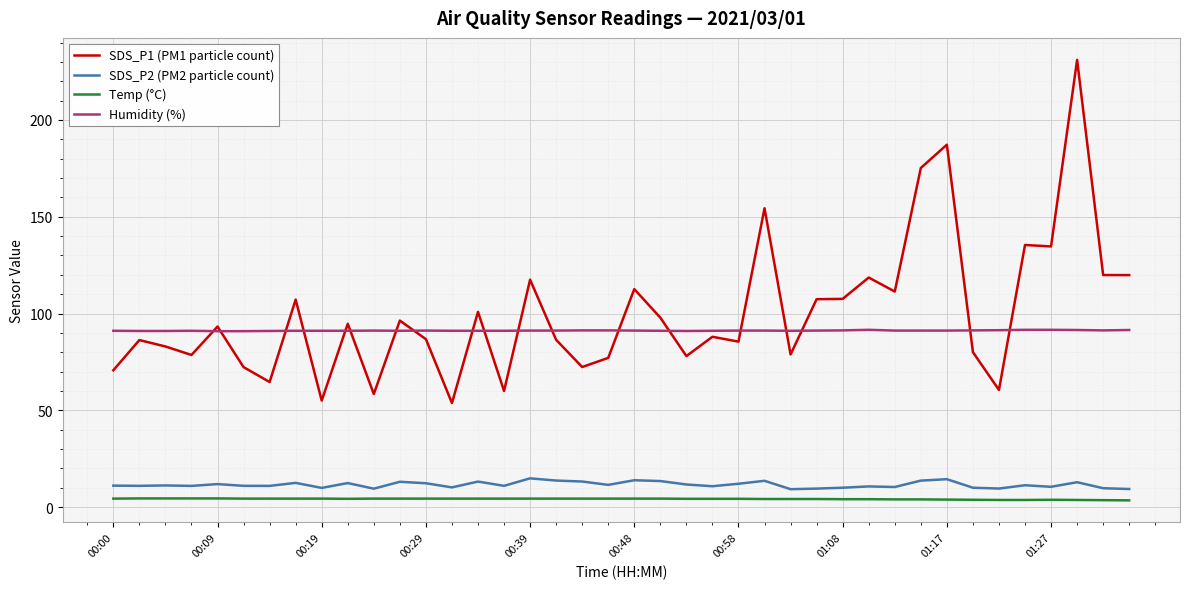

True or false: Temp (°C) and Humidity (%) intersect in this chart.

False